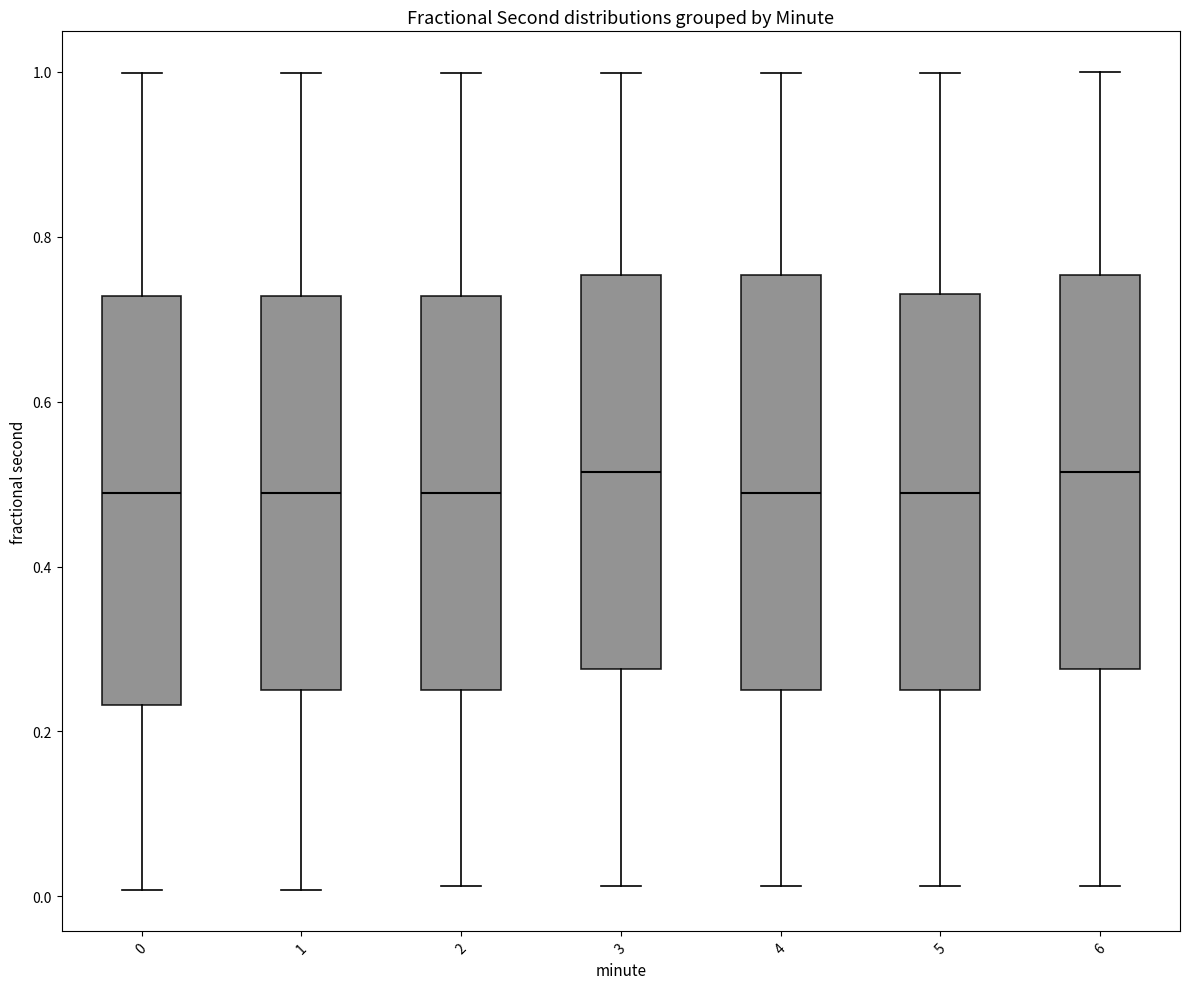

Where does the lower whisker of the box at x = 6 end on the y-axis? The values are not printed on the chart, so give them approximately, as read against the axis.

0.02